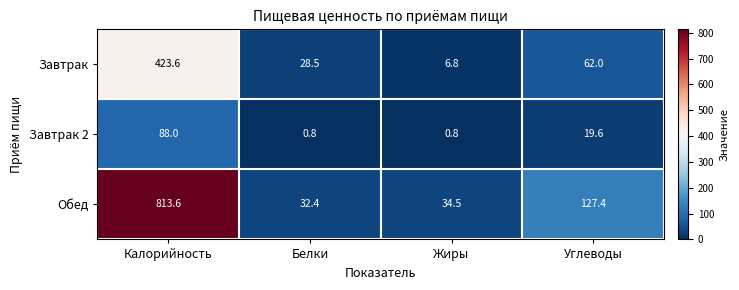

At which label does Завтрак reach its peak?

Калорийность